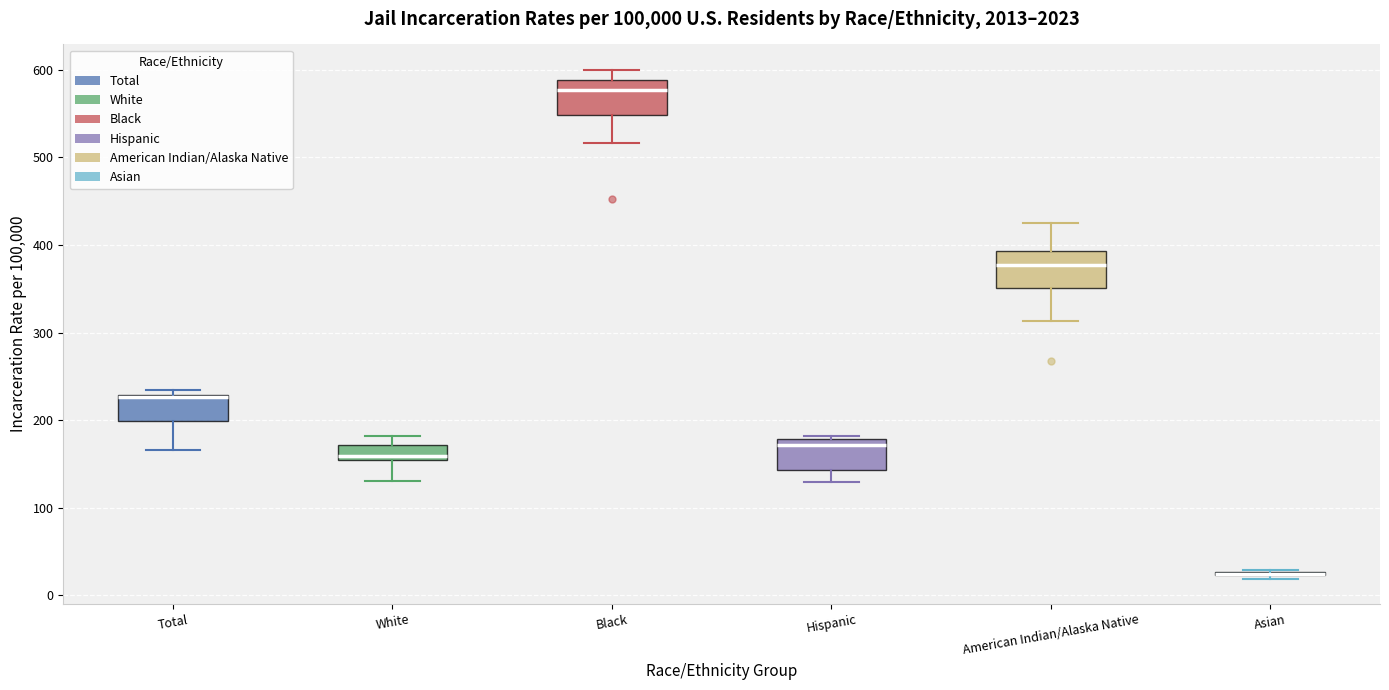

Where does the lower whisker of the box for White end on the y-axis? The values are not printed on the chart, so give them approximately, as read against the axis.

130